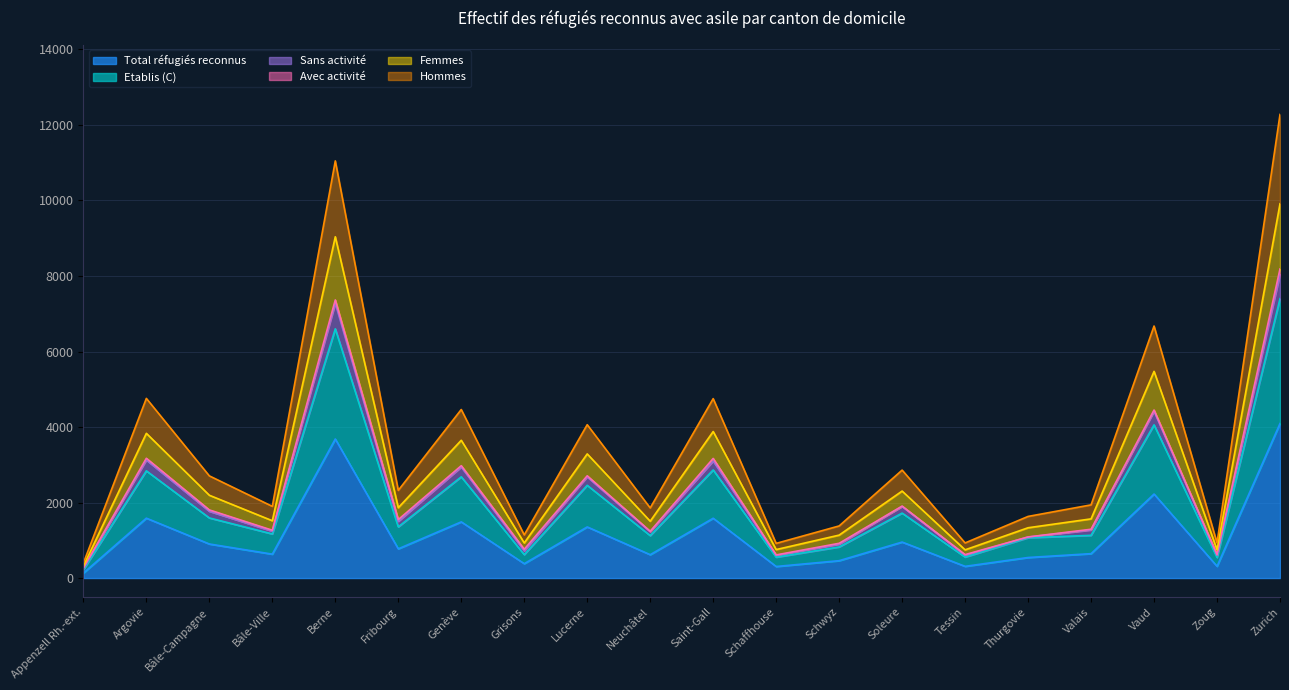

What is the maximum value for Total réfugiés reconnus?

4093